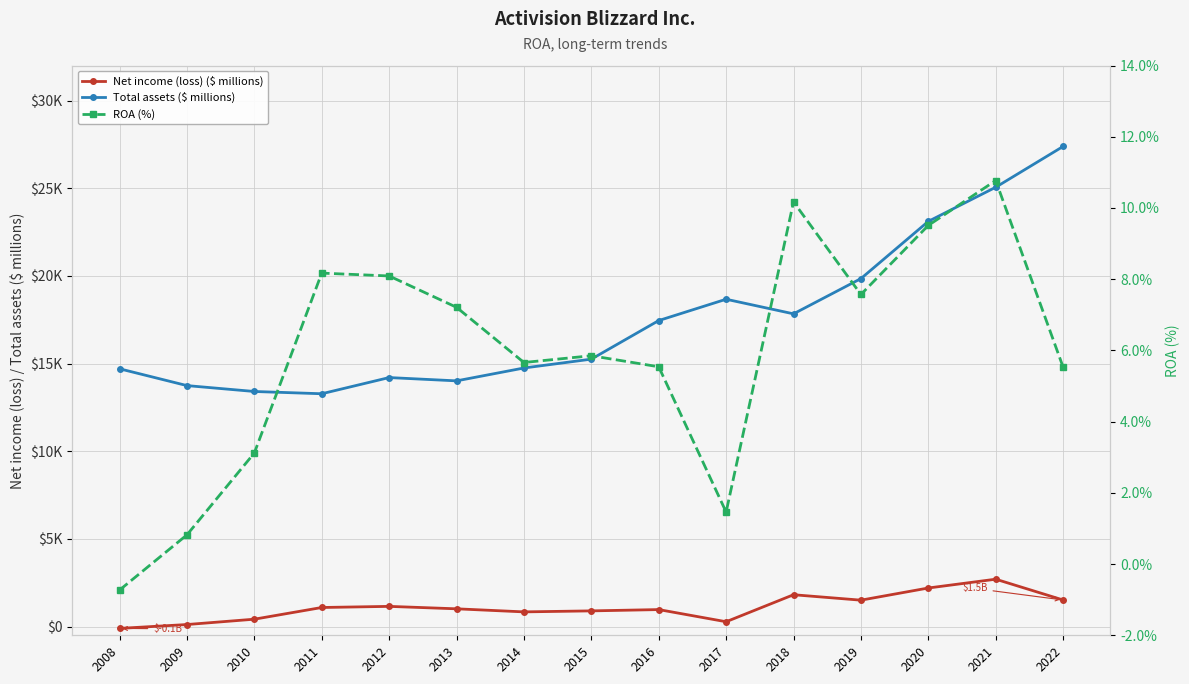

At which label is Total assets ($ millions) closest to 20330?

2019